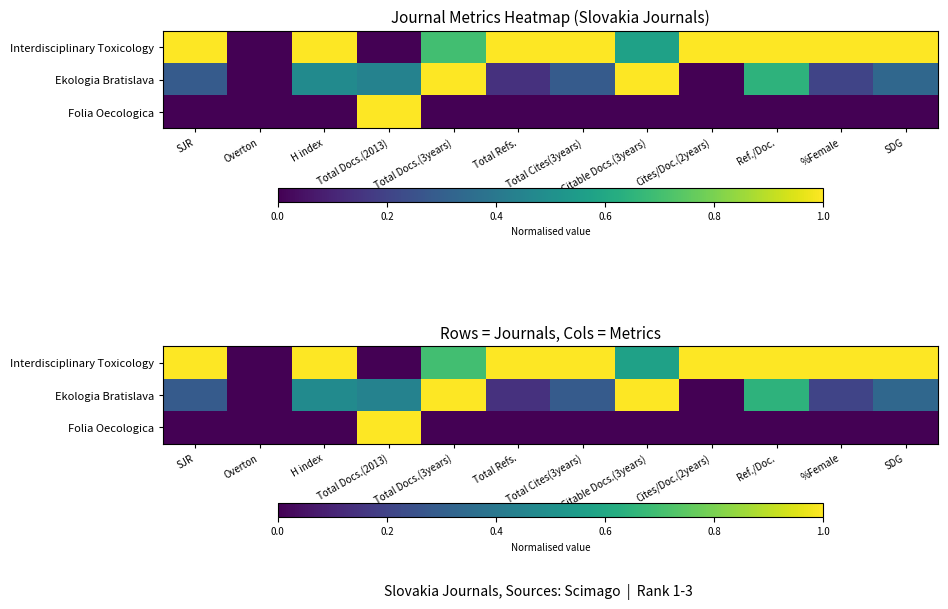

Is the value of Interdisciplinary Toxicology at Total Docs.(2013) greater than the value of Ekologia Bratislava at Total Cites(3years)?

No